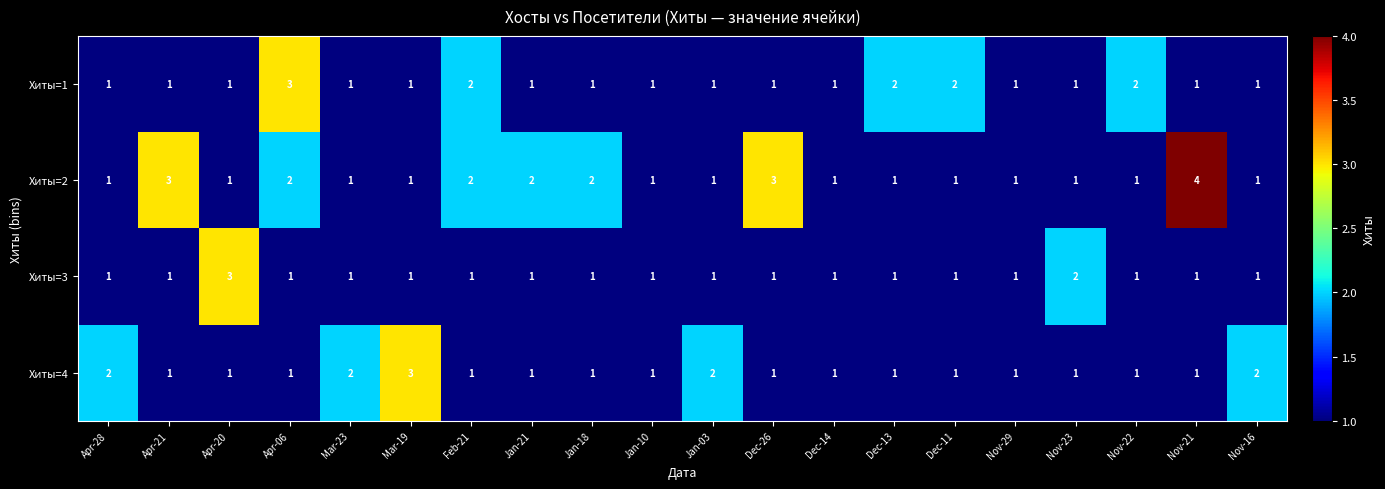

Which series has the largest total across all categories?

Хиты=2